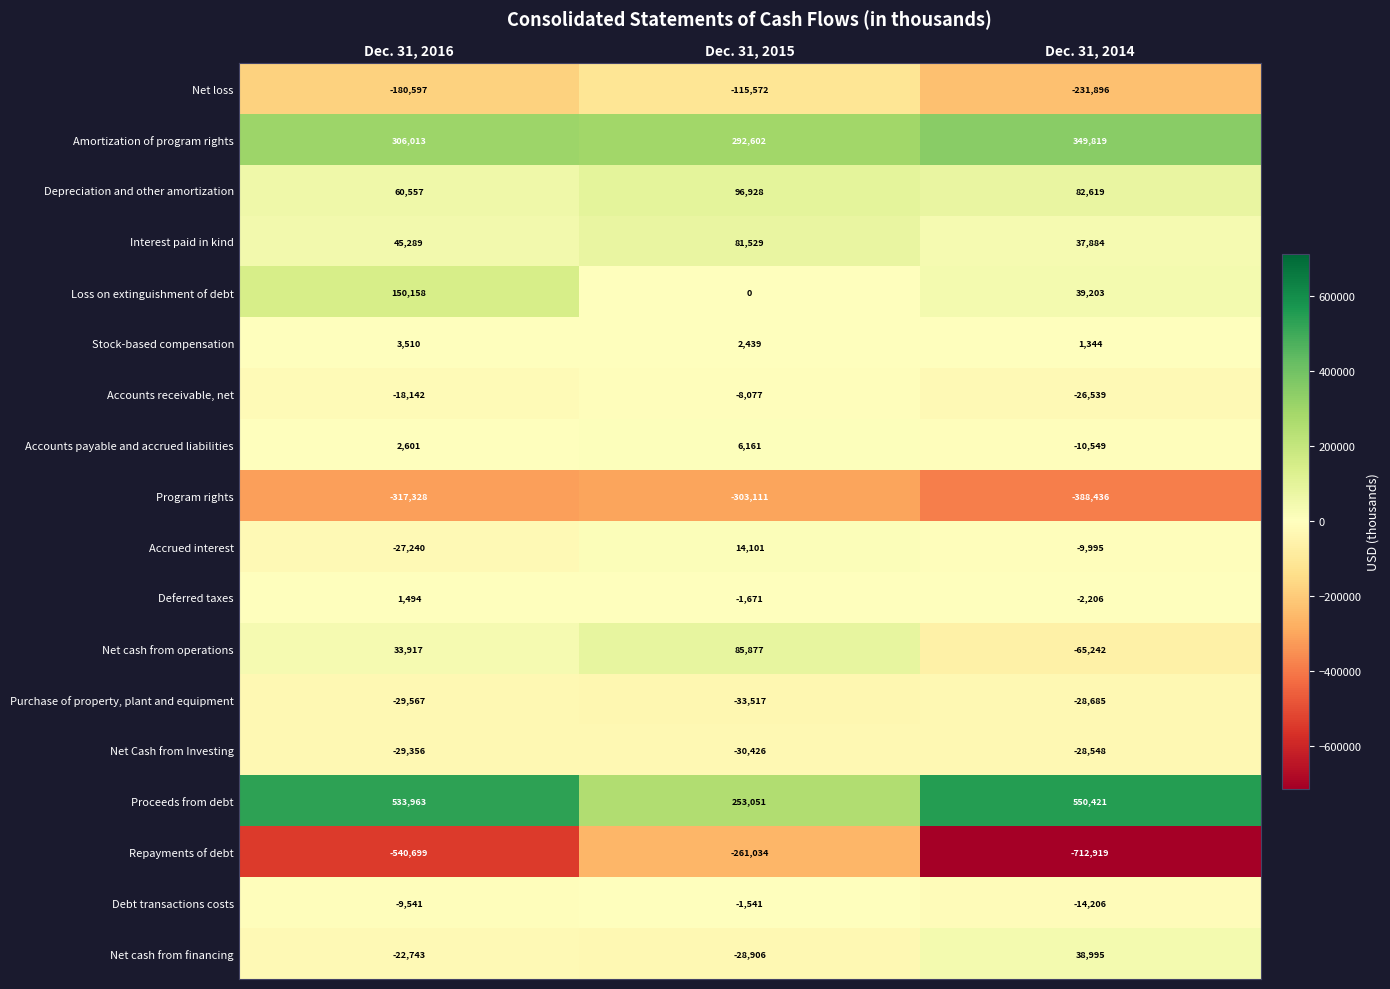

What is the sum of all Accounts payable and accrued liabilities values?

-1787